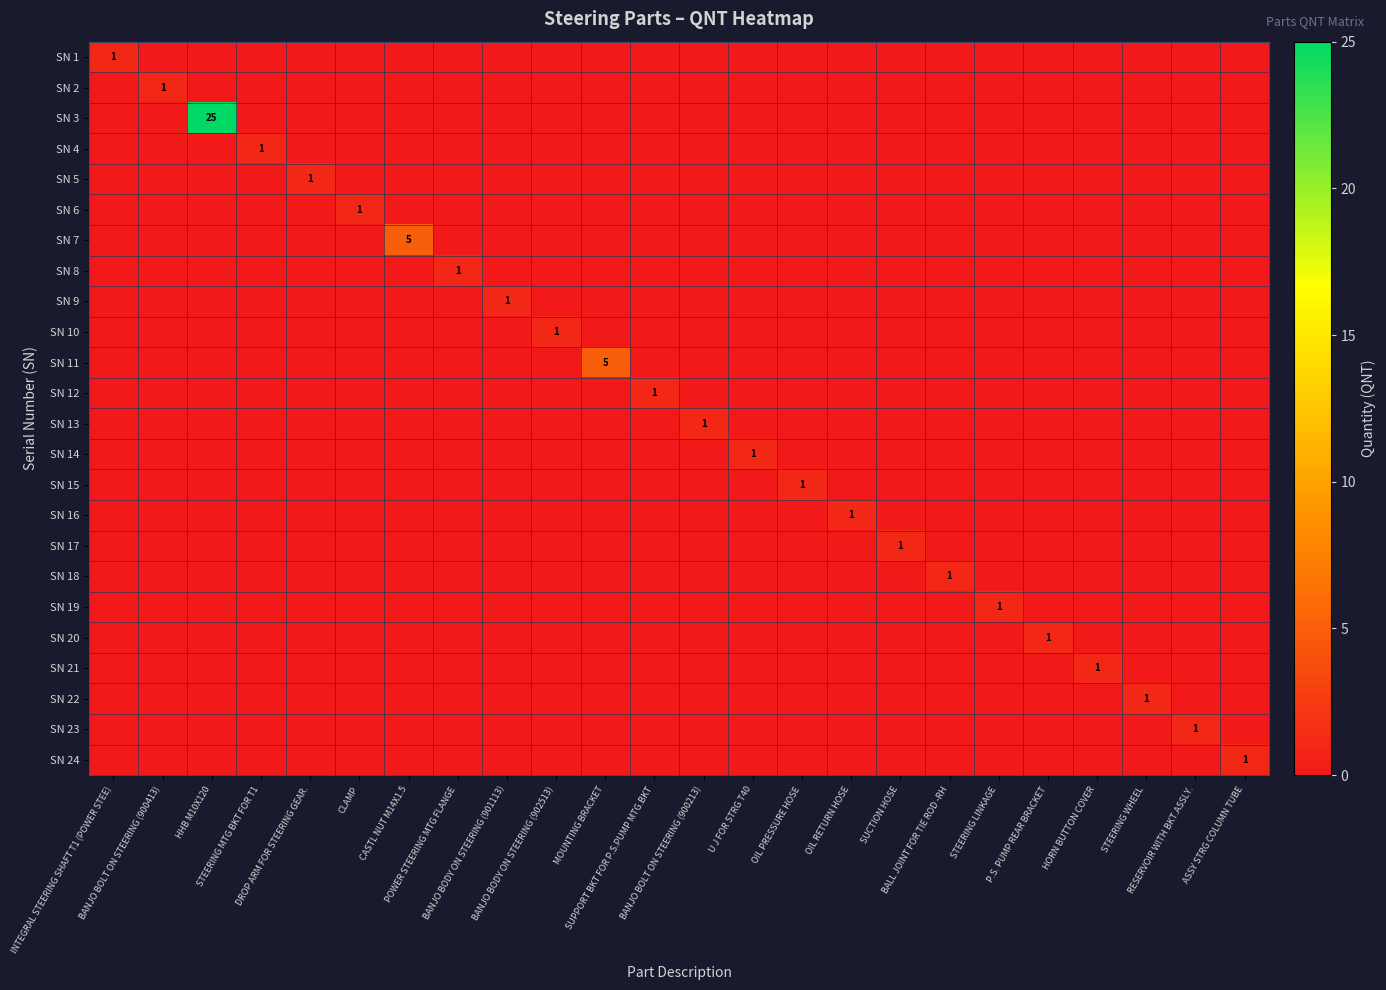

What is the difference between the maximum and second lowest values in the SN 18 series?

1